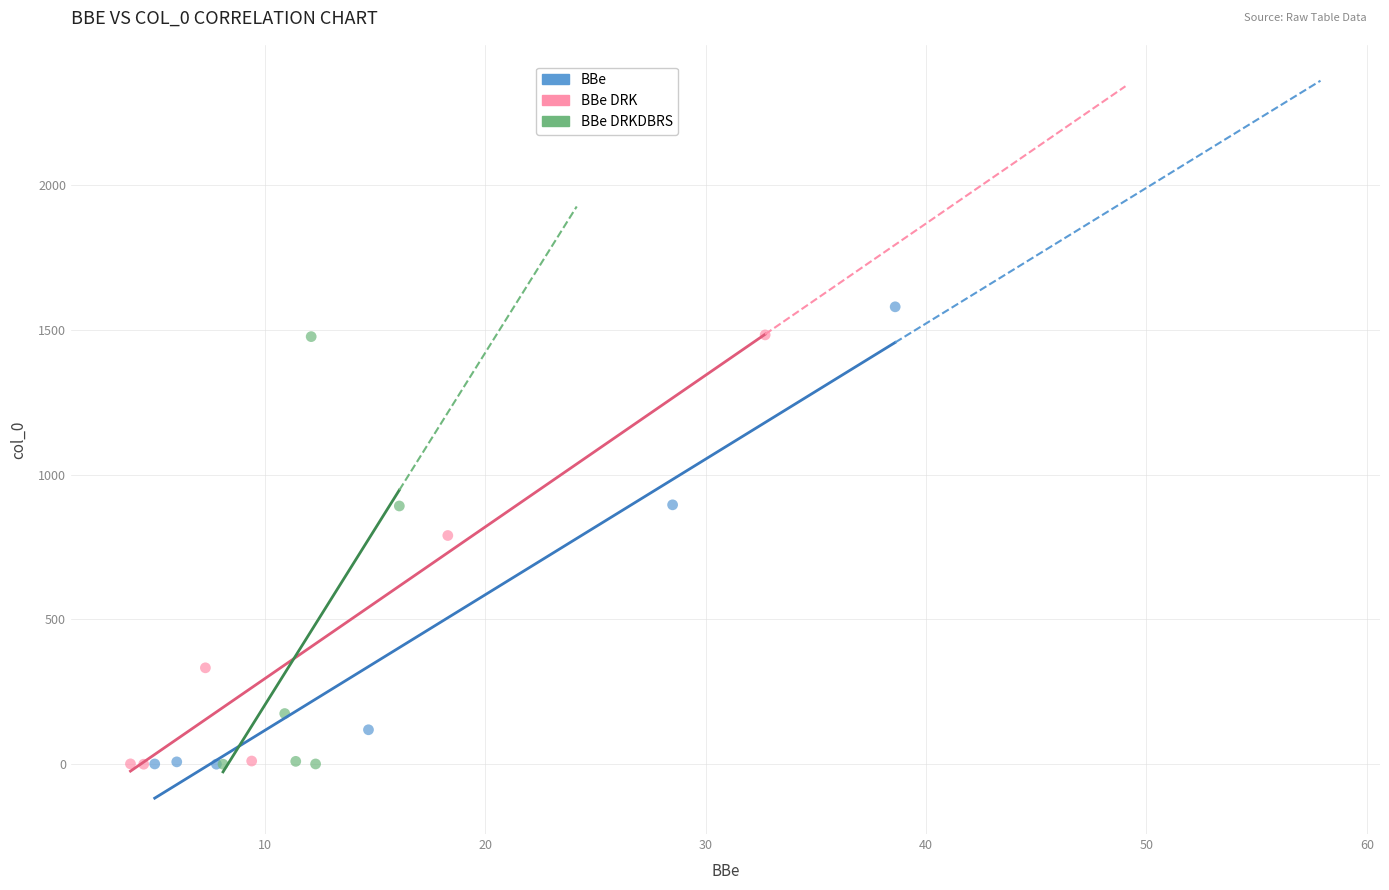

Which series has the widest spread of Y values?

BBe